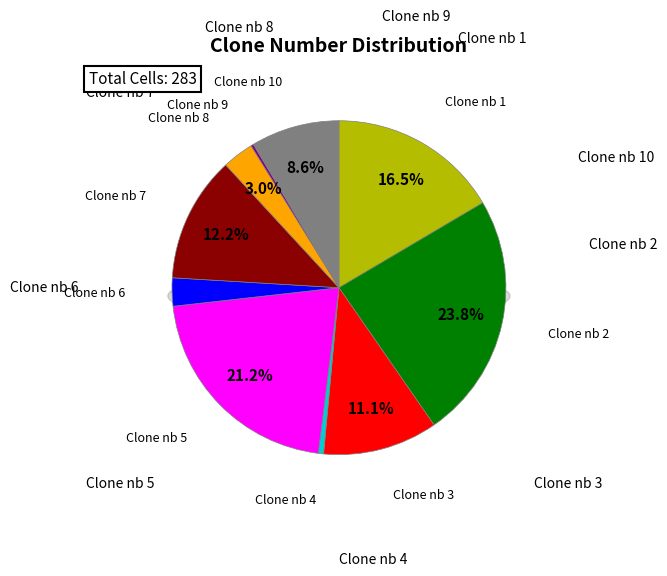

How many segments does this pie chart have?

10